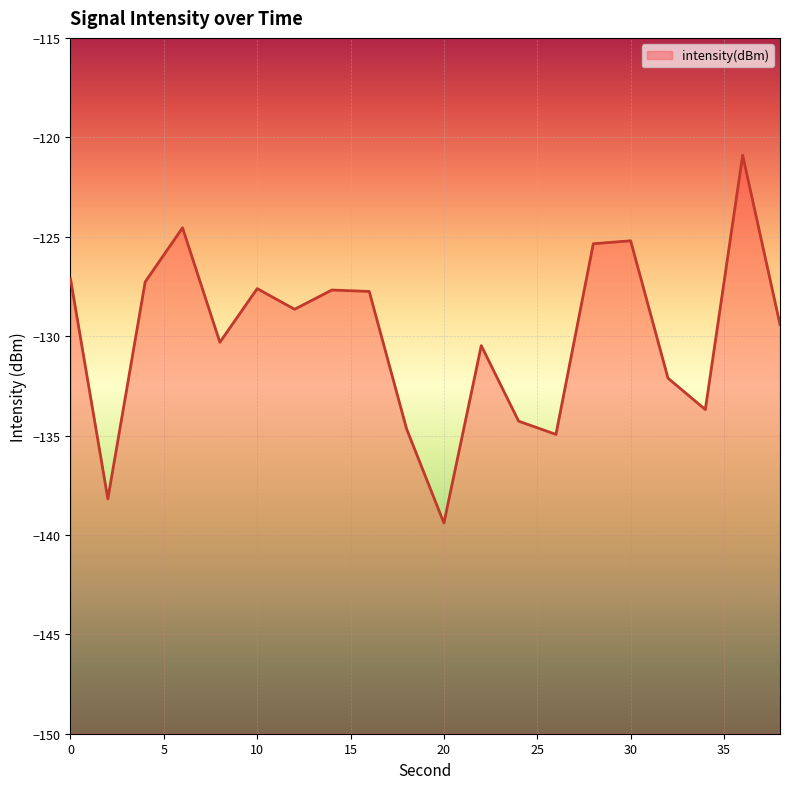

True or false: the data shows -127.8 at 16.

True